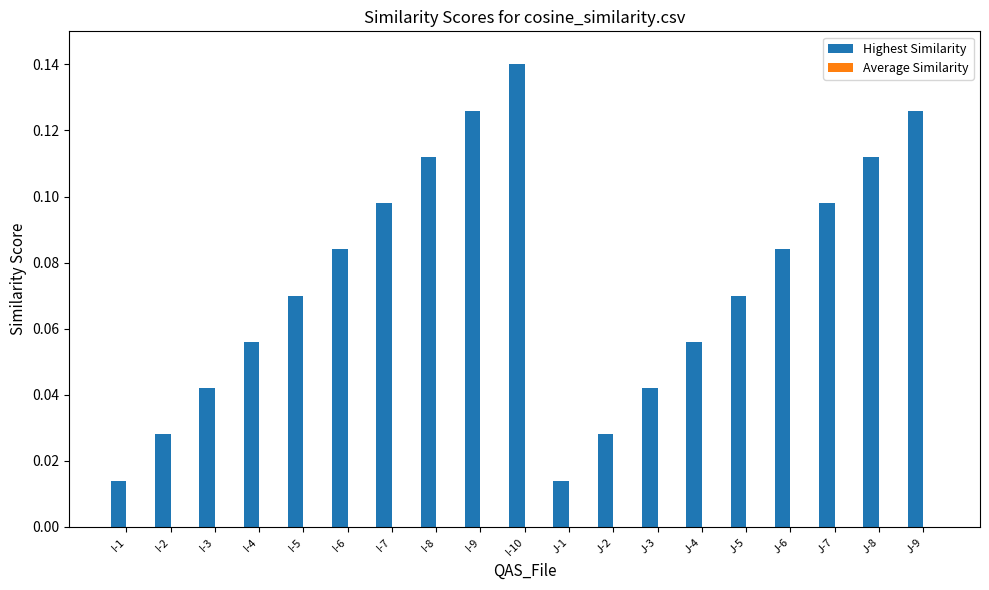

Between J-1 and J-9, which is larger?

J-9